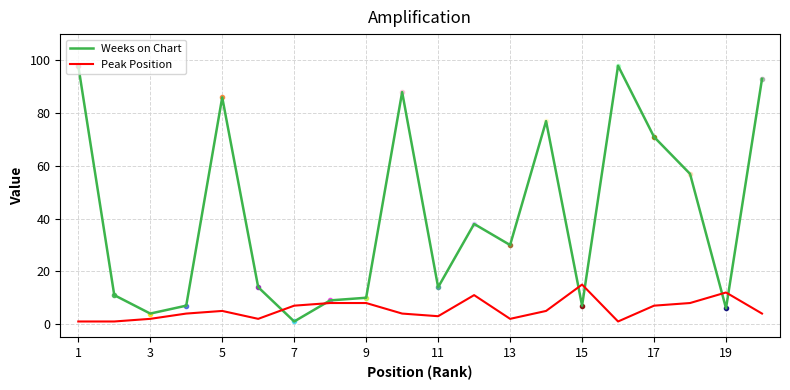

What is the maximum value shown in the chart?

98